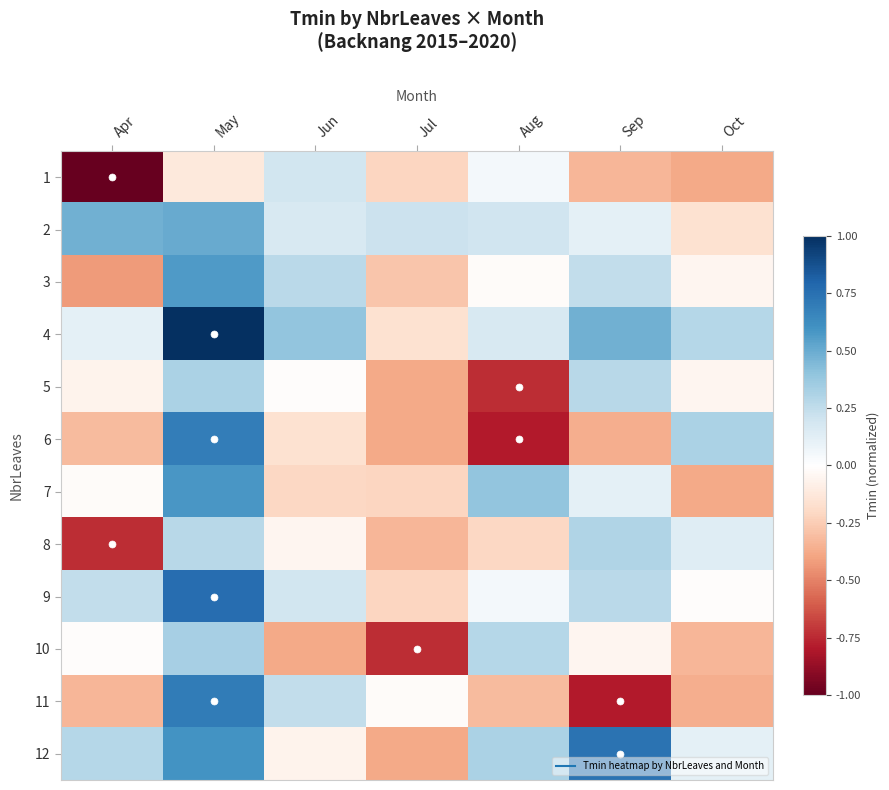

Reading left to right, list all the values displayed in this chart.

1: Apr=-1.0	May=-0.1	Jun=0.2	Jul=-0.2	Aug=0.1	Sep=-0.3	Oct=-0.4
2: Apr=0.5	May=0.5	Jun=0.2	Jul=0.2	Aug=0.2	Sep=0.1	Oct=-0.2
3: Apr=-0.4	May=0.6	Jun=0.3	Jul=-0.3	Aug=-0.0	Sep=0.2	Oct=-0.0
4: Apr=0.1	May=1.0	Jun=0.4	Jul=-0.2	Aug=0.2	Sep=0.5	Oct=0.3
5: Apr=-0.1	May=0.3	Jun=-0.0	Jul=-0.4	Aug=-0.7	Sep=0.3	Oct=-0.0
6: Apr=-0.3	May=0.7	Jun=-0.2	Jul=-0.4	Aug=-0.8	Sep=-0.4	Oct=0.3
7: Apr=-0.0	May=0.6	Jun=-0.2	Jul=-0.2	Aug=0.4	Sep=0.1	Oct=-0.4
8: Apr=-0.7	May=0.3	Jun=-0.0	Jul=-0.3	Aug=-0.2	Sep=0.3	Oct=0.1
9: Apr=0.2	May=0.8	Jun=0.2	Jul=-0.2	Aug=0.1	Sep=0.3	Oct=-0.0
10: Apr=-0.0	May=0.3	Jun=-0.4	Jul=-0.7	Aug=0.3	Sep=-0.0	Oct=-0.3
11: Apr=-0.3	May=0.7	Jun=0.2	Jul=-0.0	Aug=-0.3	Sep=-0.8	Oct=-0.4
12: Apr=0.3	May=0.6	Jun=-0.1	Jul=-0.4	Aug=0.3	Sep=0.7	Oct=0.1